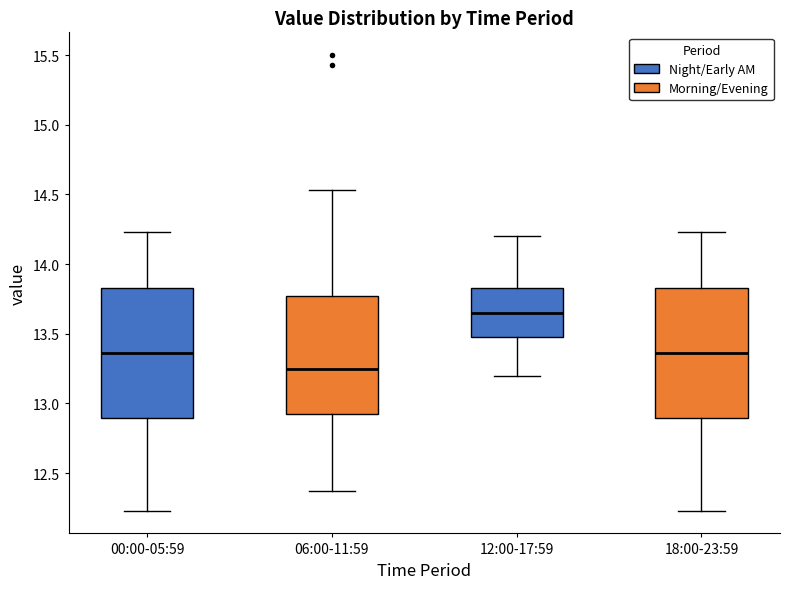

Reading left to right, read every box against the y-axis: the position of its median line, the range the box covers, and the ends of its whiskers. The values are not printed on the chart, so give them approximately, as read against the axis.

00:00-05:59: median 13.35, box 12.90 to 13.85, whiskers 12.25 to 14.25
06:00-11:59: median 13.25, box 12.95 to 13.75, whiskers 12.35 to 14.55
12:00-17:59: median 13.65, box 13.50 to 13.85, whiskers 13.20 to 14.20
18:00-23:59: median 13.35, box 12.90 to 13.85, whiskers 12.25 to 14.25